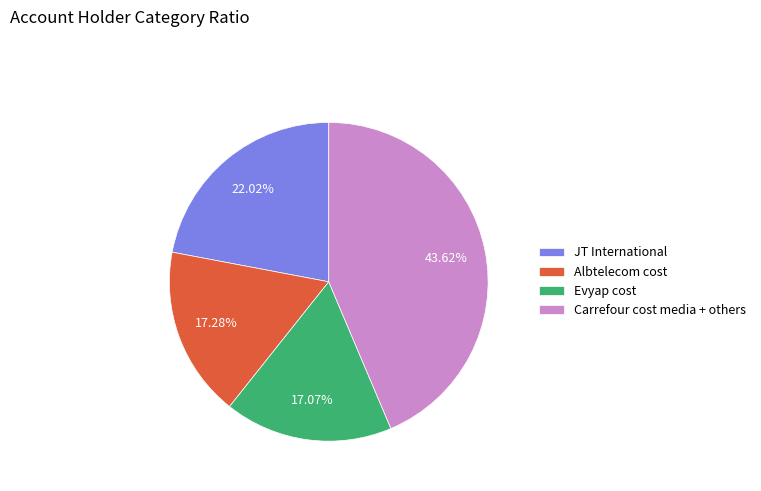

To the nearest percent, what is the average slice percentage?

25%